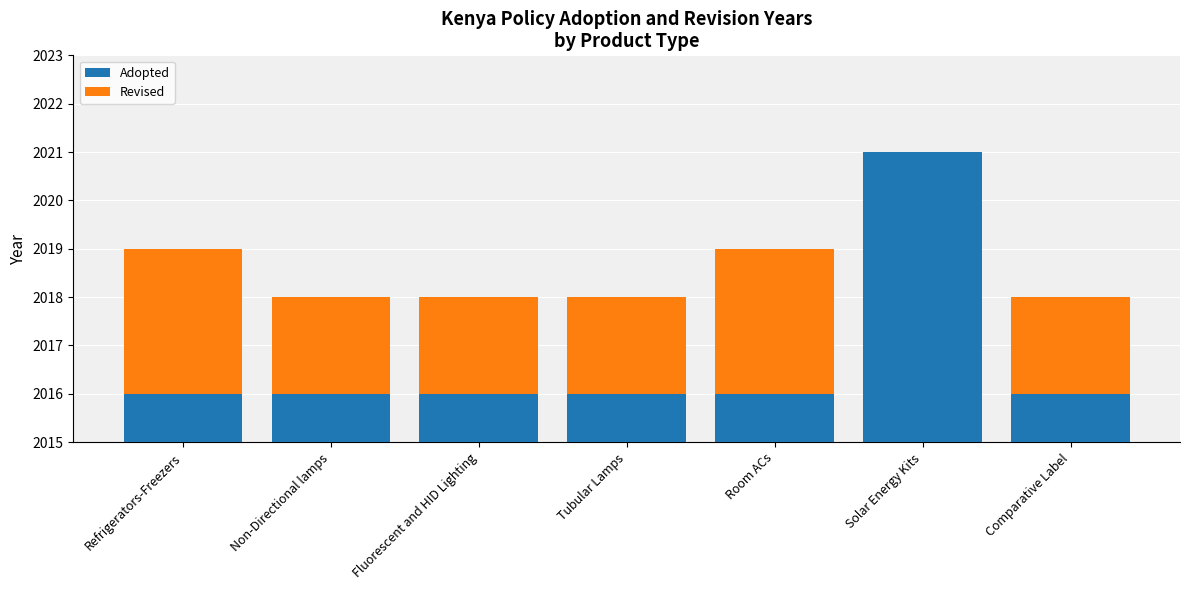

Rank the series by their average value, from highest to lowest.

Revised, Adopted